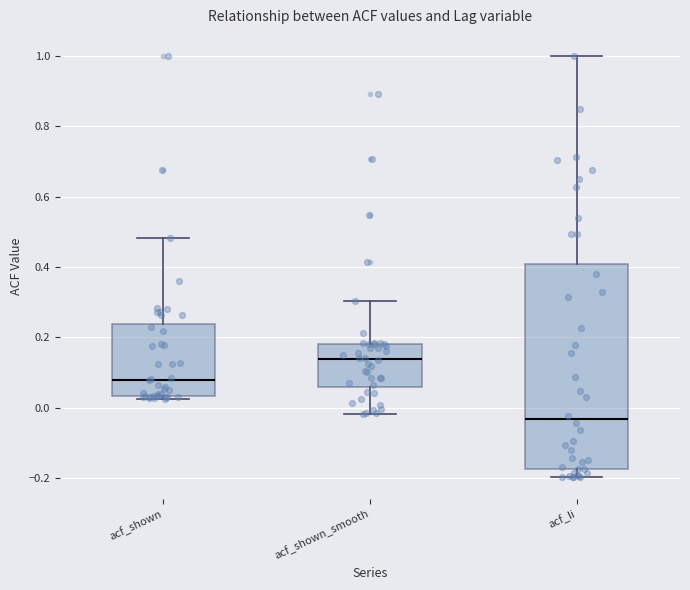

Reading left to right, transcribe this box plot: for each box, give where its median line is, the range the box spans, and where its two whiskers end, as read against the y-axis. The values are not printed on the chart, so give them approximately, as read against the axis.

acf_shown: median 0.08, box 0.04 to 0.24, whiskers 0.02 to 0.48
acf_shown_smooth: median 0.14, box 0.06 to 0.18, whiskers -0.02 to 0.30
acf_li: median -0.04, box -0.18 to 0.40, whiskers -0.20 to 1.00